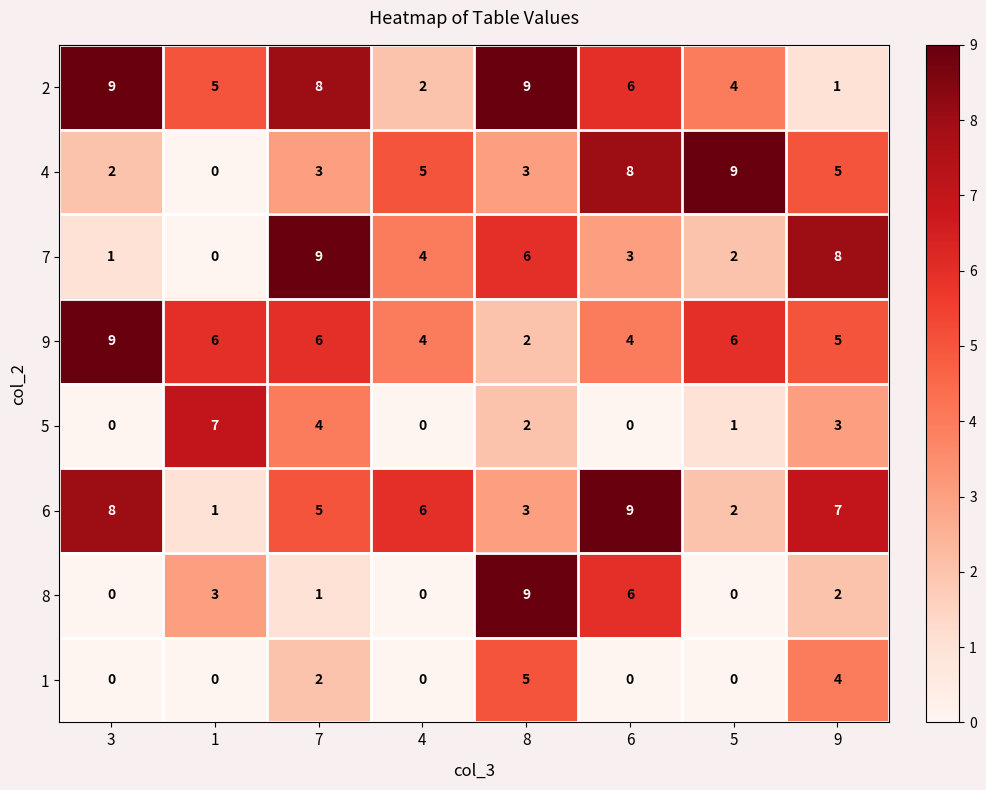

Which category has the highest value in the 7 series?

7